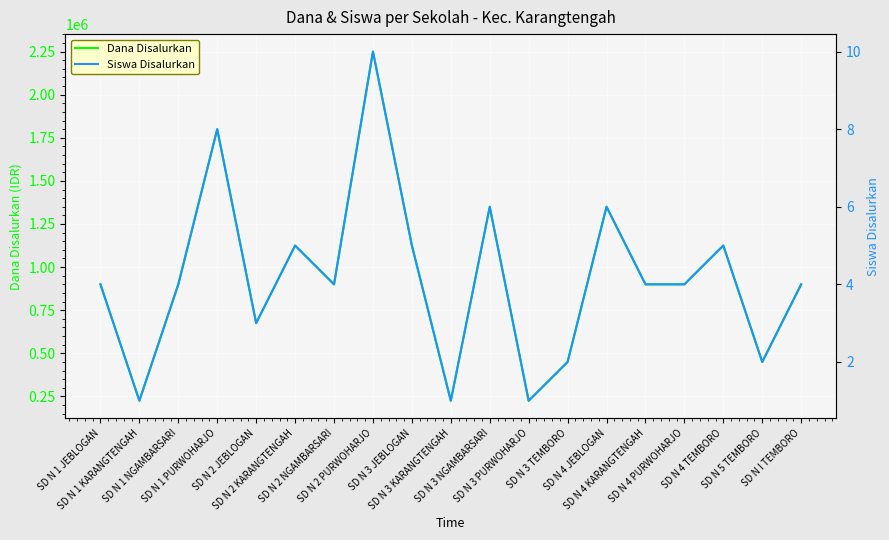

What is the maximum value shown in the chart?

2250000